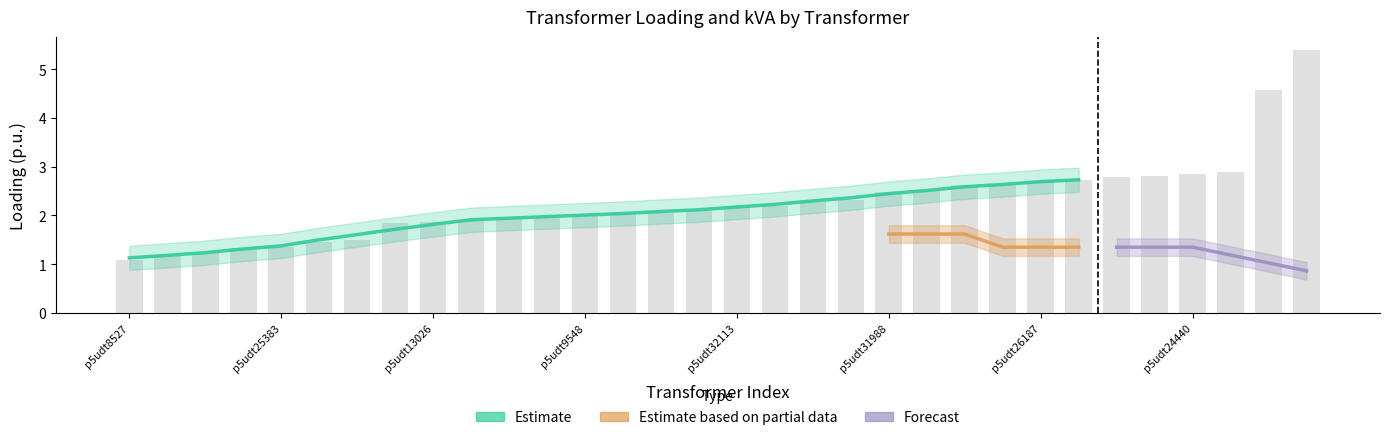

Reading right to left, what are all the values shown in this chart?

p5udt31572=5.4	p5udt9552=4.6	p5udt22951=2.9	p5udt24440=2.9	p5udt18574=2.8	p5udt28078=2.8	p5udt28984=2.7	p5udt26187=2.7	p5udt14958=2.6	p5udt21177=2.6	p5udt15772=2.5	p5udt31988=2.5	p5udt8693=2.3	p5udt28595=2.3	p5udt23277=2.2	p5udt32113=2.2	p5udt33033=2.1	p5udt18803=2.1	p5udt29624=2.0	p5udt9548=2.0	p5udt19387=2.0	p5udt19388=2.0	p5udt12441=1.9	p5udt13026=1.9	p5udt26194=1.8	p5udt25999=1.5	p5udt9032=1.5	p5udt25383=1.4	p5udt20724=1.3	p5udt28086=1.2	p5udt20726=1.2	p5udt8527=1.1